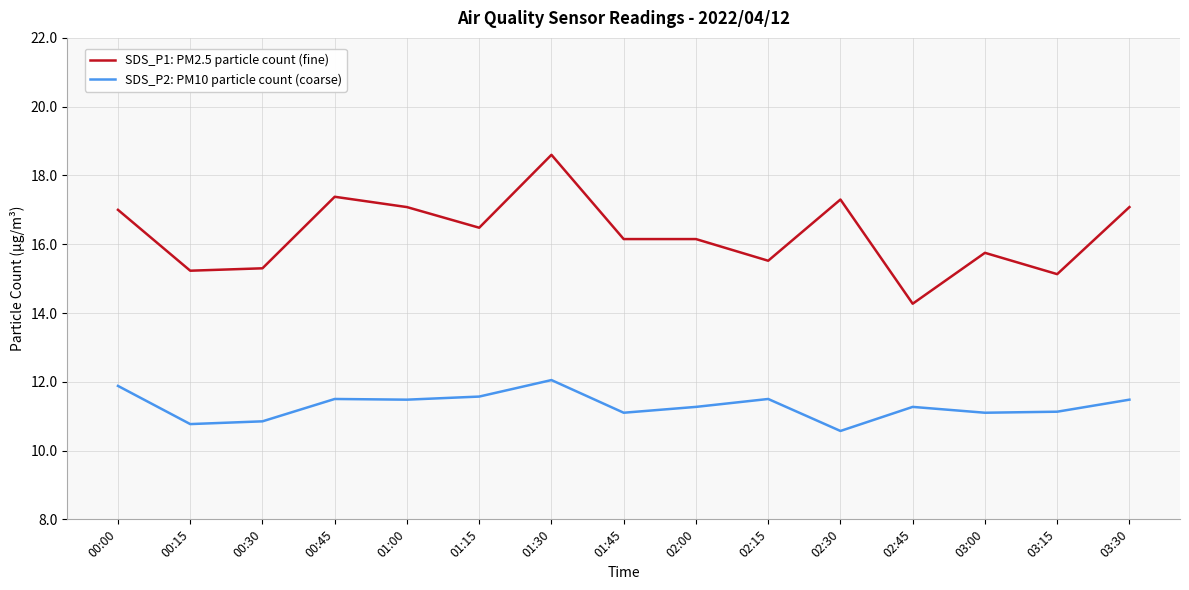

What position from the right is 01:45?

8